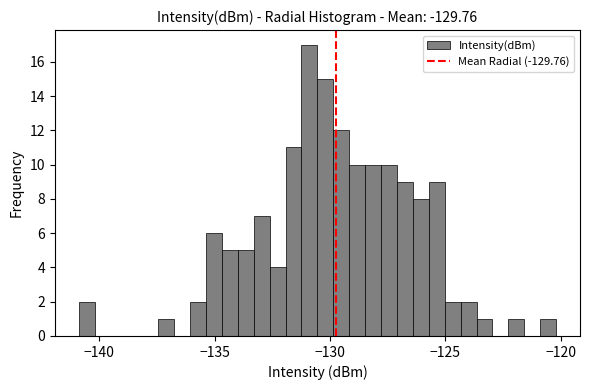

Read against the x-axis, roughly where is the centre of the tallest bar?

-131.0